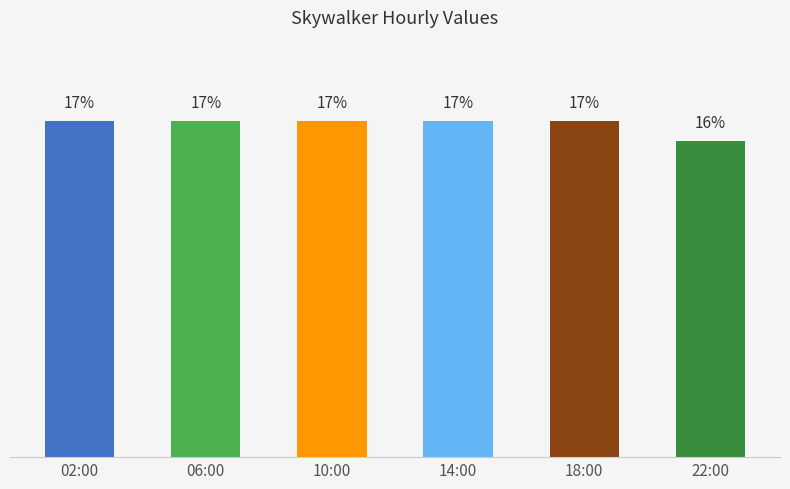

Between 18:00 and 22:00, which is larger?

18:00